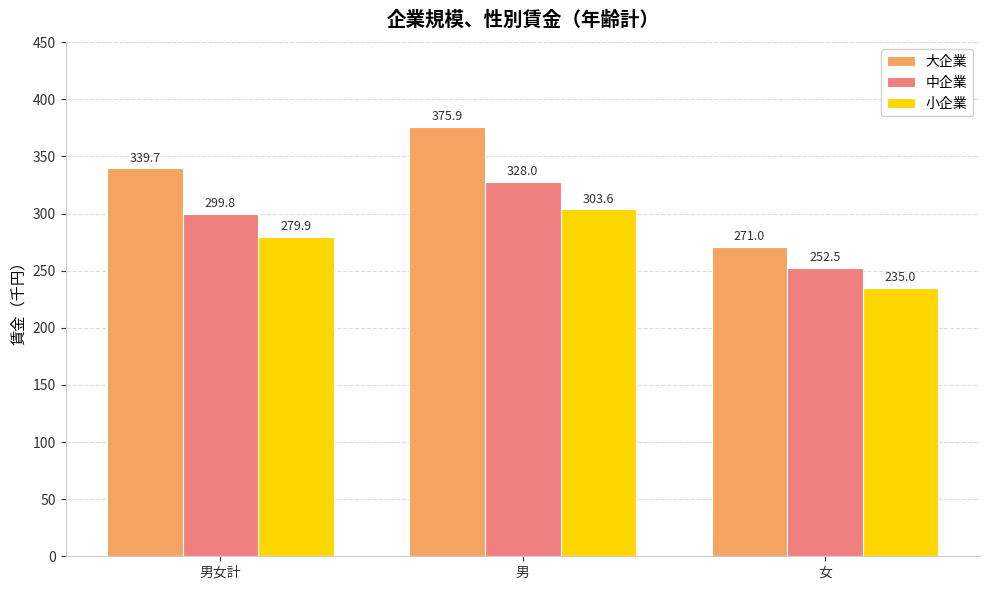

What is the average value of the 大企業 series?

328.9